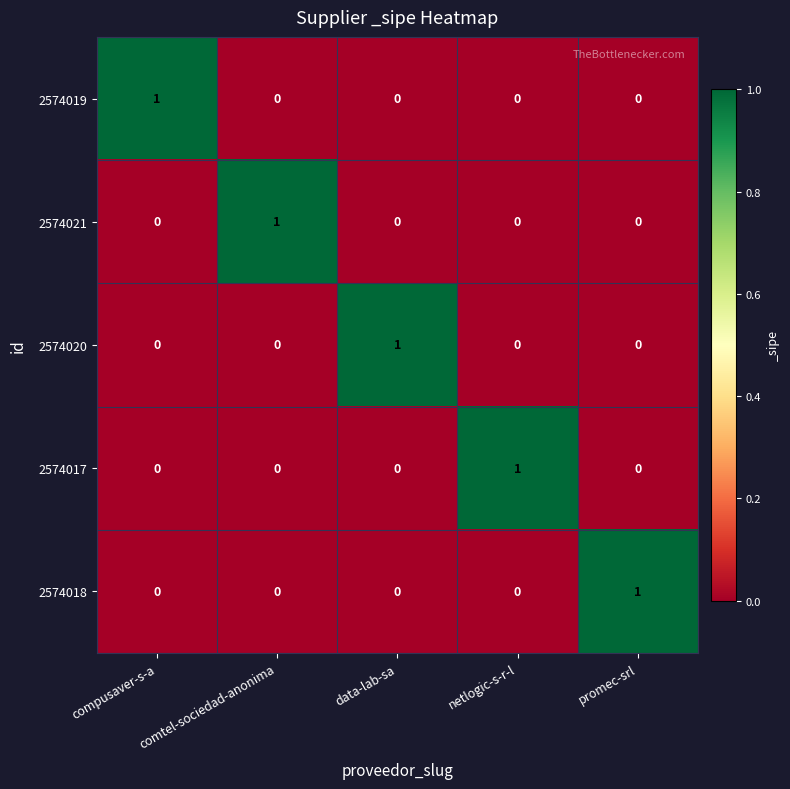

Is the value of 2574019 at promec-srl greater than the value of 2574018 at promec-srl?

No